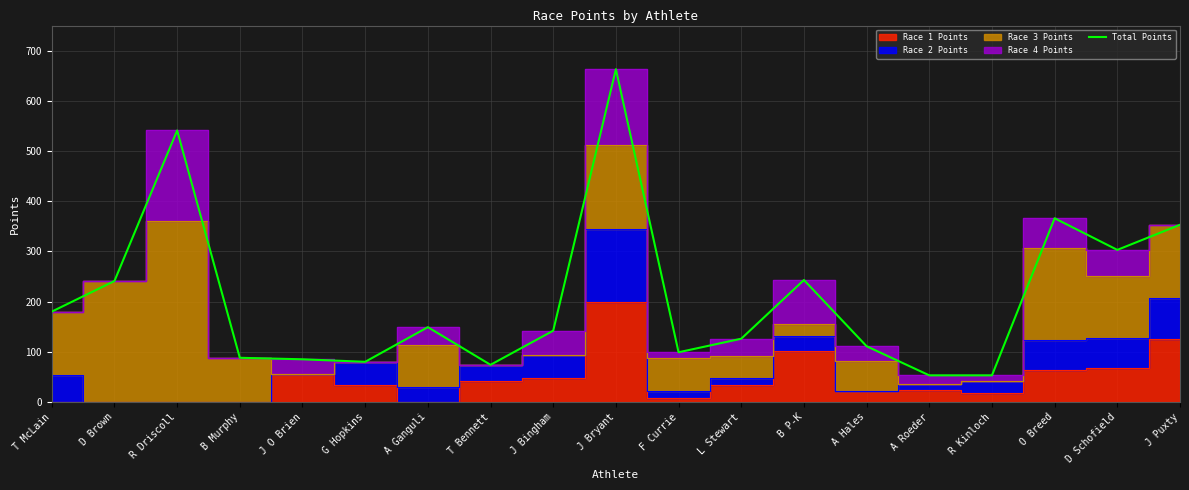

At which category does the chart reach its minimum across all series?

A Roeder